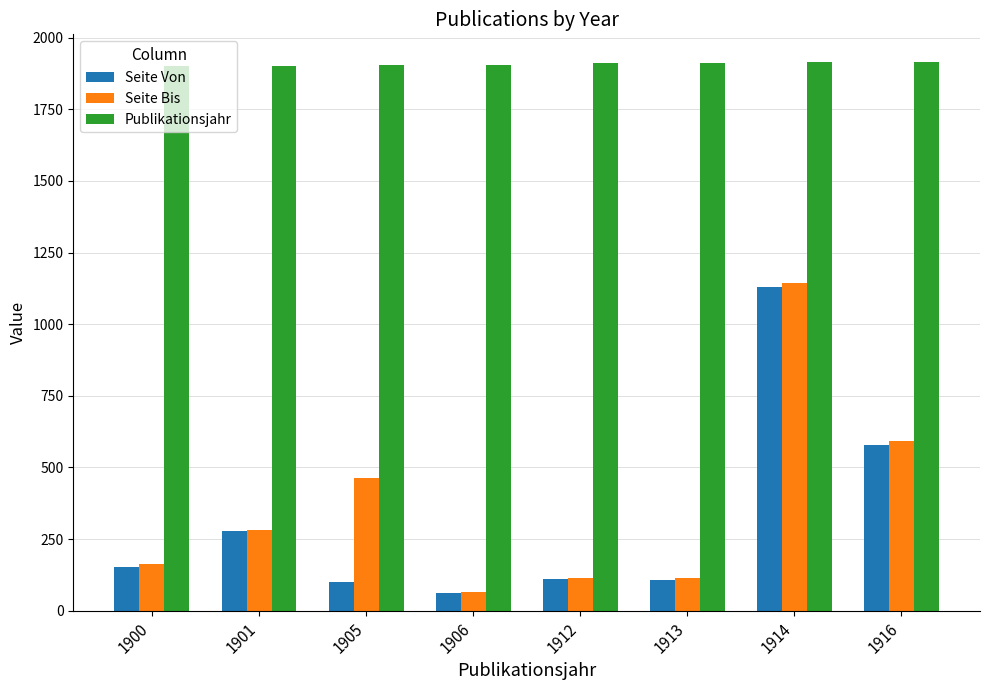

What is the value of the Seite Bis bar at the 5th from the left?

115